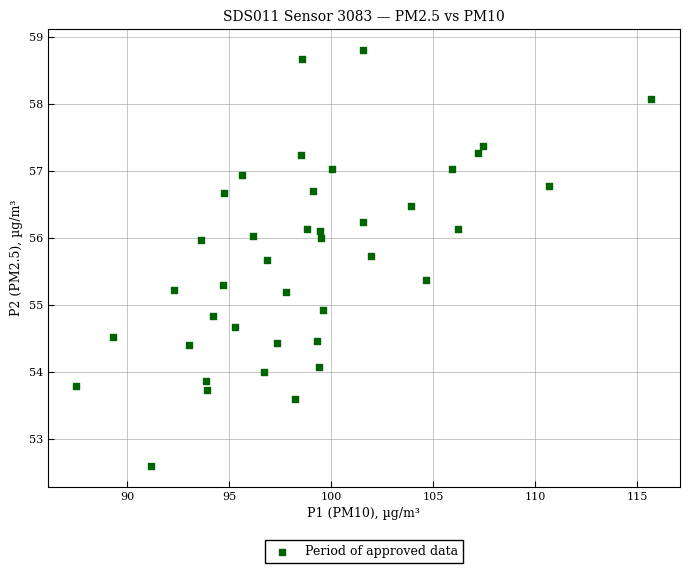

What Y value in the scatter plot is closest to 55?

54.9